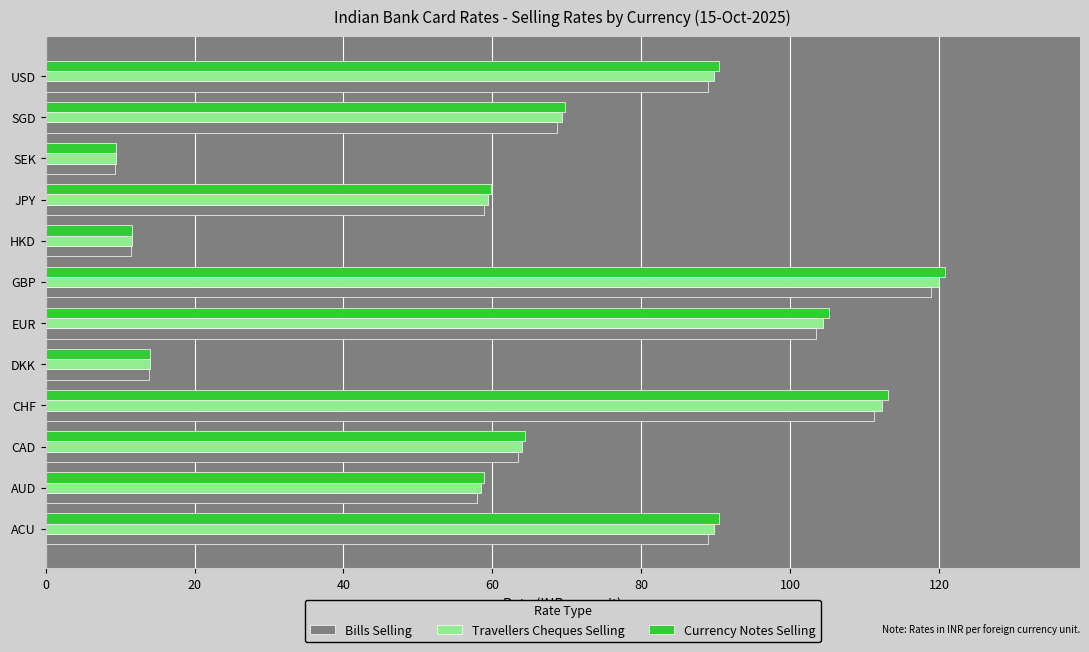

What is the sum of all Currency Notes Selling values?

808.1